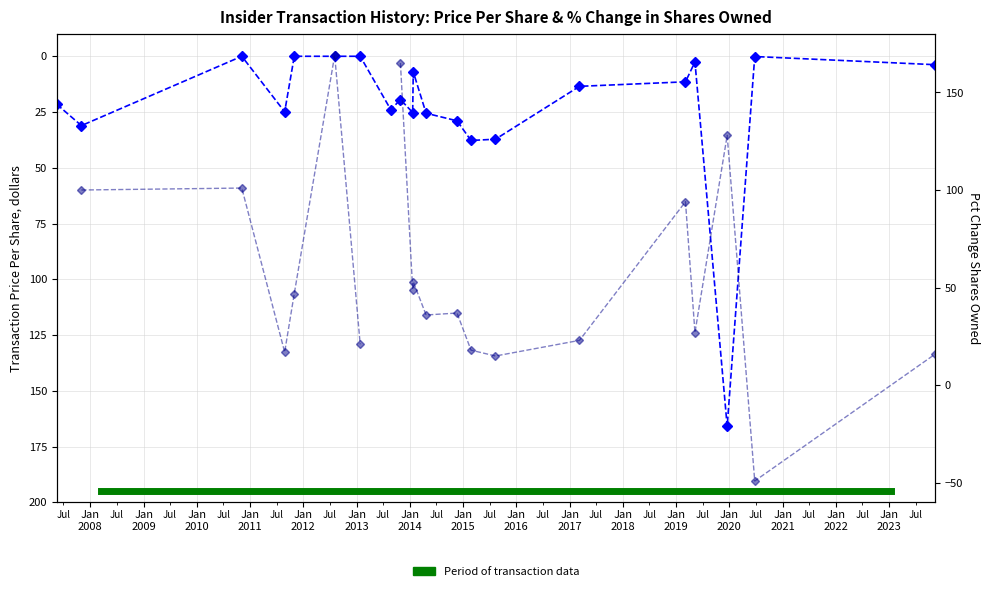

How many interior local peaks (higher than both neighbors) does the data have?

6